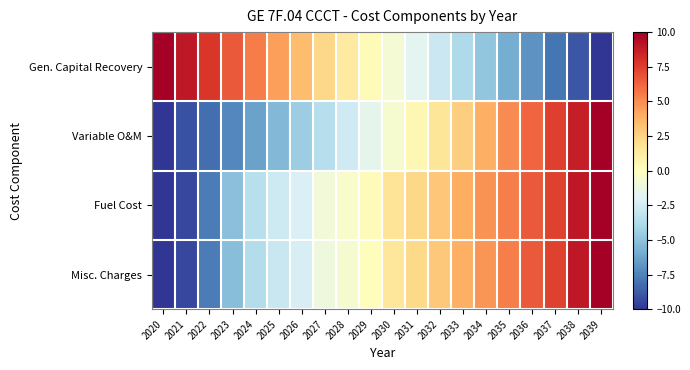

Reading left to right, what are all the values shown in this chart?

Gen. Capital Recovery: 2020=10.0	2021=8.9	2022=7.8	2023=6.6	2024=5.5	2025=4.4	2026=3.4	2027=2.3	2028=1.3	2029=0.3	2030=-0.8	2031=-1.8	2032=-2.8	2033=-3.8	2034=-4.9	2035=-5.9	2036=-6.9	2037=-7.9	2038=-9.0	2039=-10.0
Variable O&M: 2020=-10.0	2021=-9.1	2022=-8.2	2023=-7.3	2024=-6.4	2025=-5.5	2026=-4.5	2027=-3.5	2028=-2.6	2029=-1.6	2030=-0.6	2031=0.5	2032=1.6	2033=2.7	2034=3.8	2035=5.0	2036=6.2	2037=7.4	2038=8.7	2039=10.0
Fuel Cost: 2020=-10.0	2021=-9.4	2022=-7.7	2023=-5.1	2024=-3.5	2025=-2.7	2026=-2.2	2027=-0.9	2028=-0.4	2029=0.2	2030=1.7	2031=2.3	2032=3.0	2033=4.0	2034=4.8	2035=5.5	2036=6.6	2037=7.4	2038=8.9	2039=10.0
Misc. Charges: 2020=-10.0	2021=-9.4	2022=-7.7	2023=-5.2	2024=-3.7	2025=-2.8	2026=-2.3	2027=-1.1	2028=-0.6	2029=0.1	2030=1.5	2031=2.2	2032=3.0	2033=3.9	2034=4.7	2035=5.4	2036=6.6	2037=7.4	2038=8.9	2039=10.0